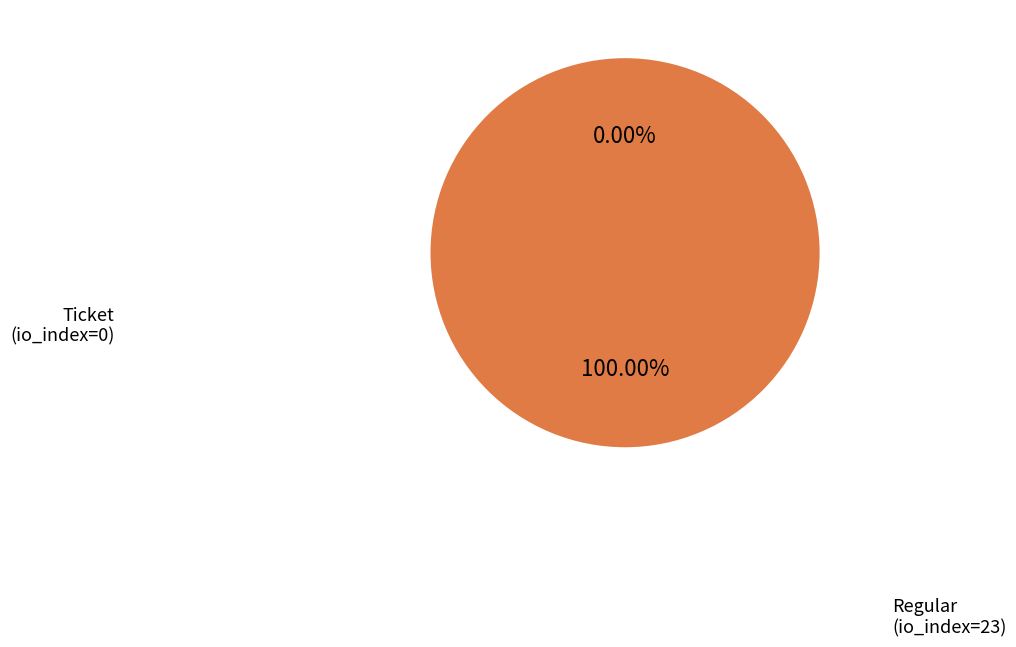

The Ticket (io_index=0) slice represents 0% of the pie. True or false?

True